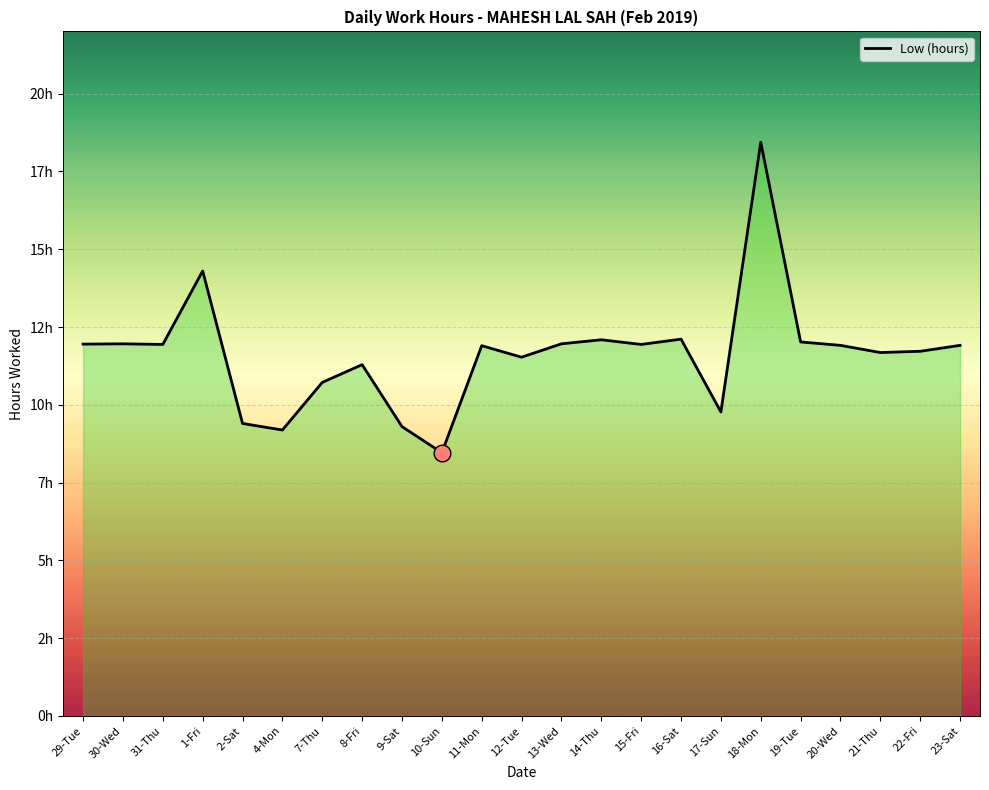

What is the ratio of the value at 29-Tue to the value at 10-Sun?

1.4